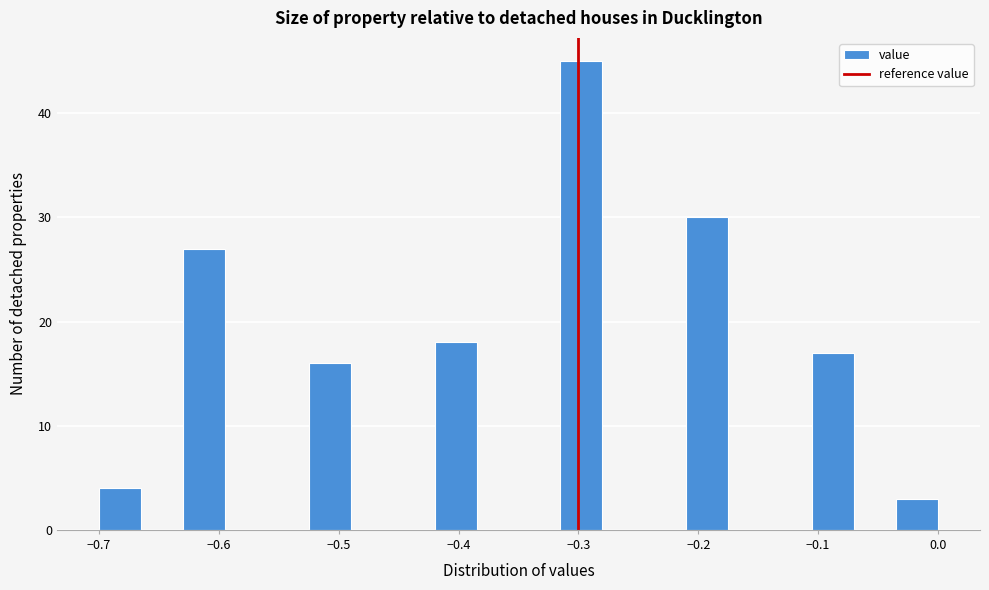

Around what value on the x-axis is the tallest bar? Give the approximate position of its centre, as read against the axis.

-0.30